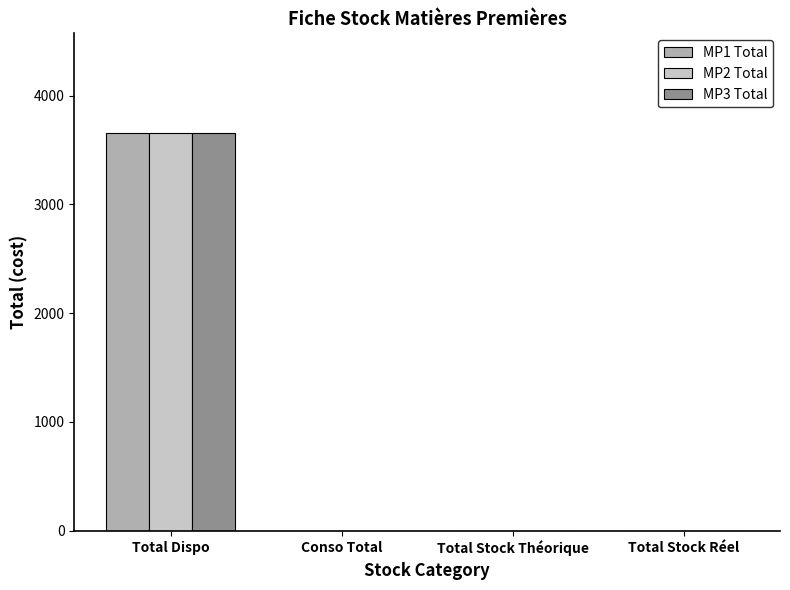

How many categories are shown in the chart?

4